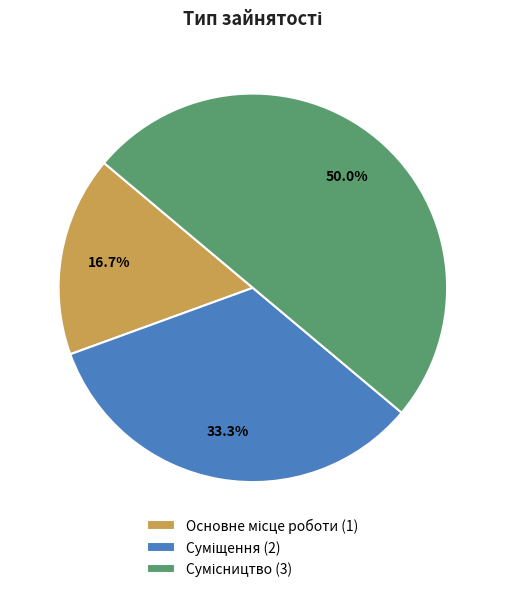

Count the number of slices in the pie.

3